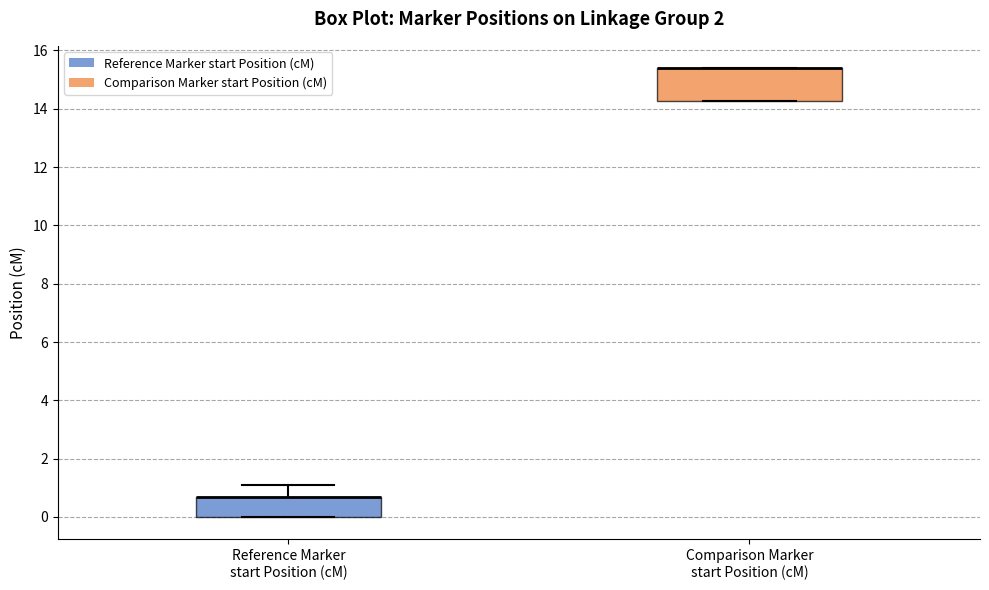

Reading left to right, read every box against the y-axis: the position of its median line, the range the box covers, and the ends of its whiskers. The values are not printed on the chart, so give them approximately, as read against the axis.

Reference Marker start Position (cM): median 0.8 (drawn on the box's upper edge), box 0.0 to 0.8, whiskers 0.0 to 1.2
Comparison Marker start Position (cM): median 15.4 (drawn on the box's upper edge), box 14.2 to 15.4, whiskers 14.2 to 15.4